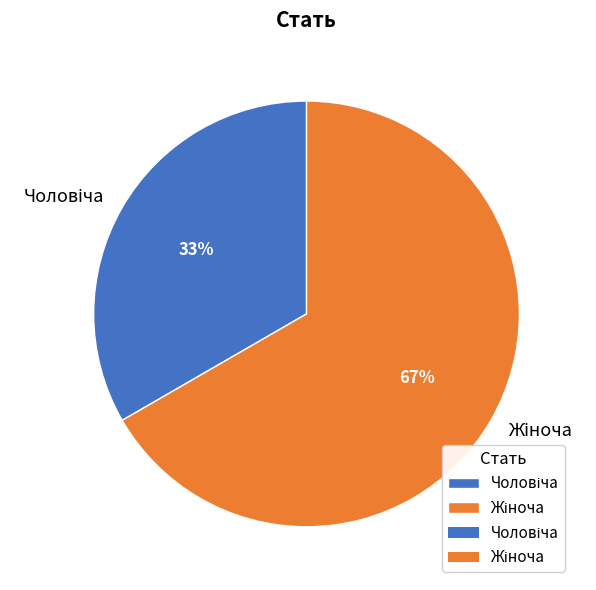

To the nearest percent, what is the average slice percentage?

50%